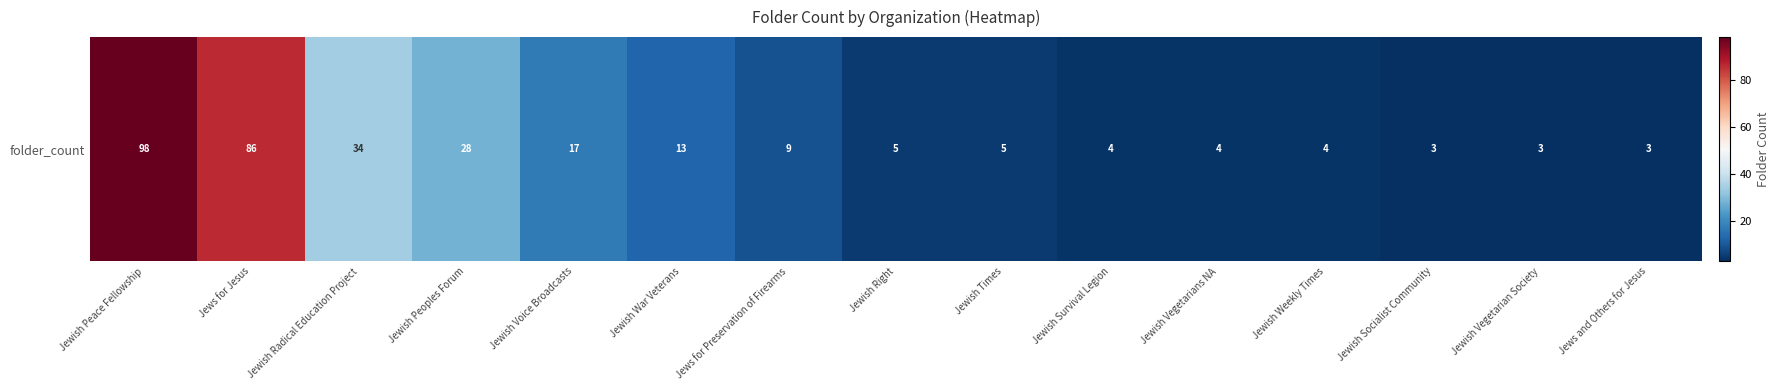

Reading left to right, transcribe all the data shown in this chart.

Jewish Peace Fellowship=98	Jews for Jesus=86	Jewish Radical Education Project=34	Jewish Peoples Forum=28	Jewish Voice Broadcasts=17	Jewish War Veterans=13	Jews for Preservation of Firearms=9	Jewish Right=5	Jewish Times=5	Jewish Survival Legion=4	Jewish Vegetarians NA=4	Jewish Weekly Times=4	Jewish Socialist Community=3	Jewish Vegetarian Society=3	Jews and Others for Jesus=3